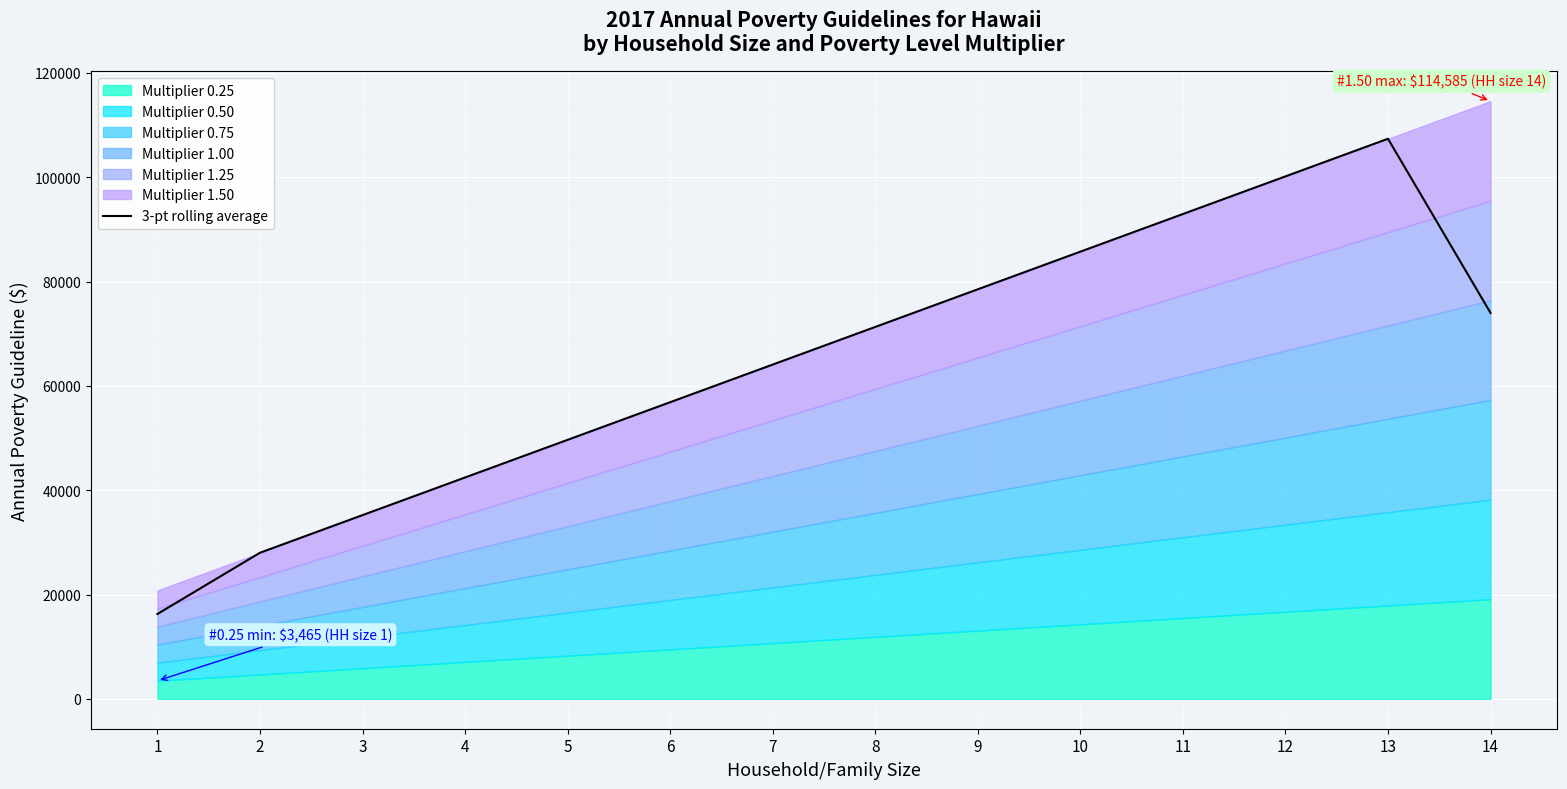

Which label corresponds to the smallest value in the chart?

1